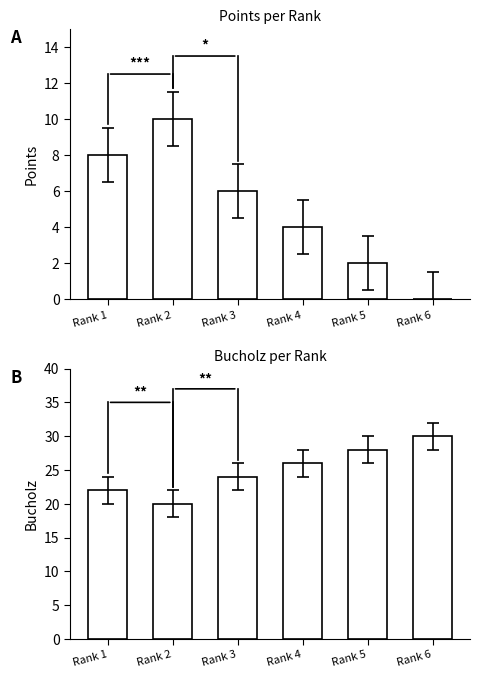

What is the difference between the Bucholz values at Rank 3 and Rank 1?

2